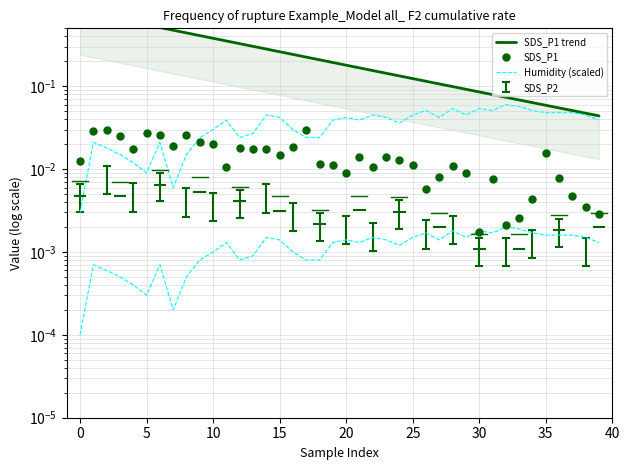

Is the value of SDS_P1 at 22 greater than the value of Humidity at 19?

No